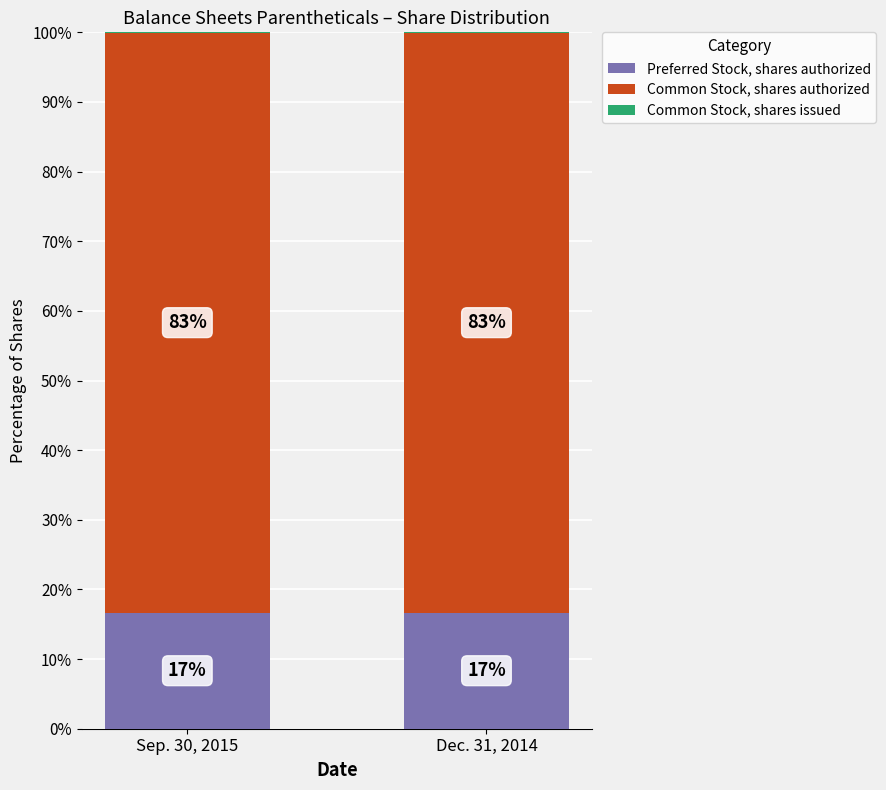

What is the total value across all series at Sep. 30, 2015?

100.0